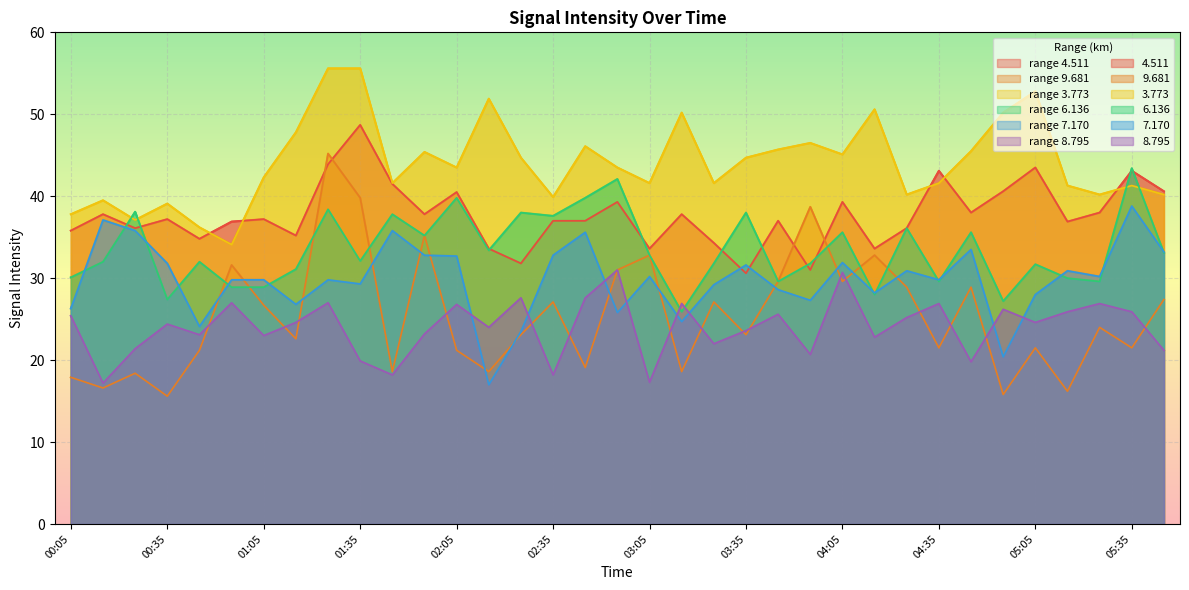

What are all the series names shown in the legend?

4.511, 9.681, 3.773, 6.136, 7.170, 8.795